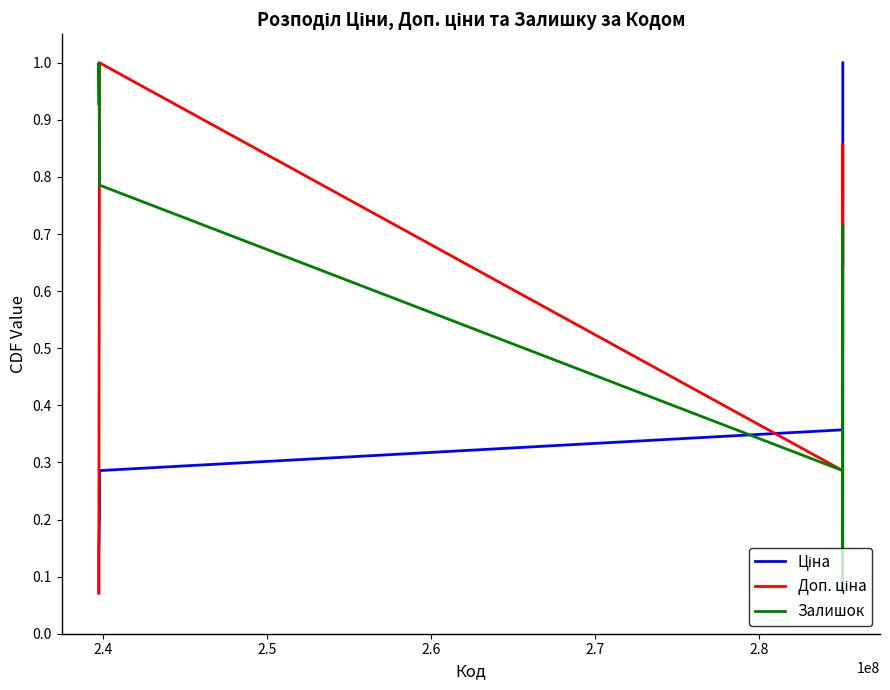

What is the greatest value displayed?

1.0